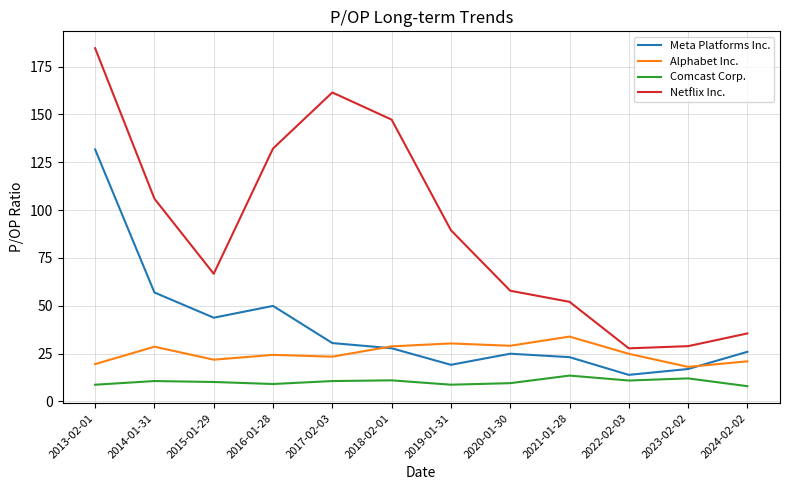

List the series in order of their overall mean, lowest first.

Comcast Corp., Alphabet Inc., Meta Platforms Inc., Netflix Inc.